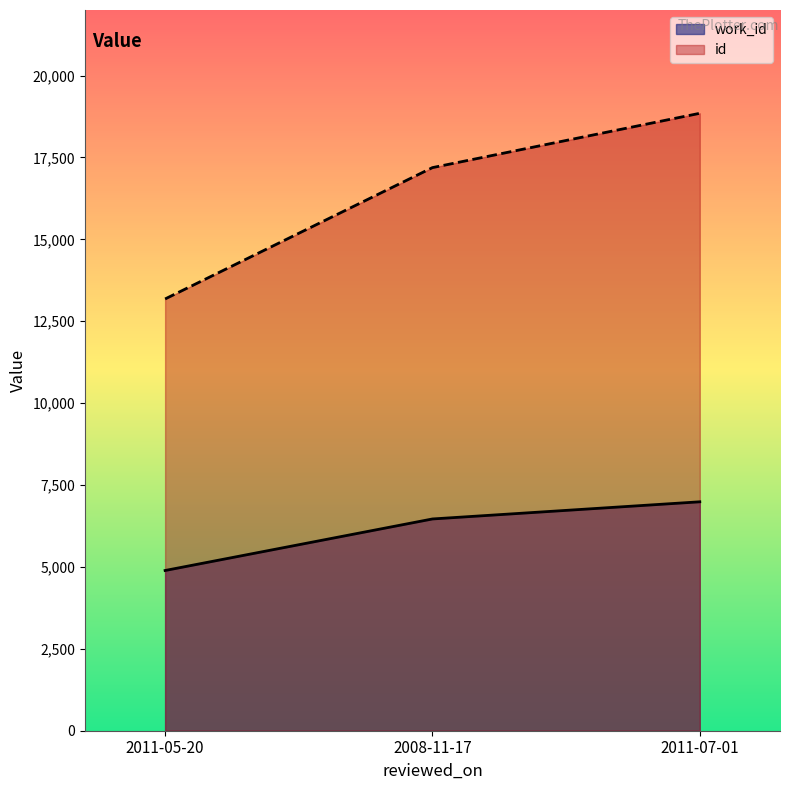

How many values in the id series are below 17189?

1